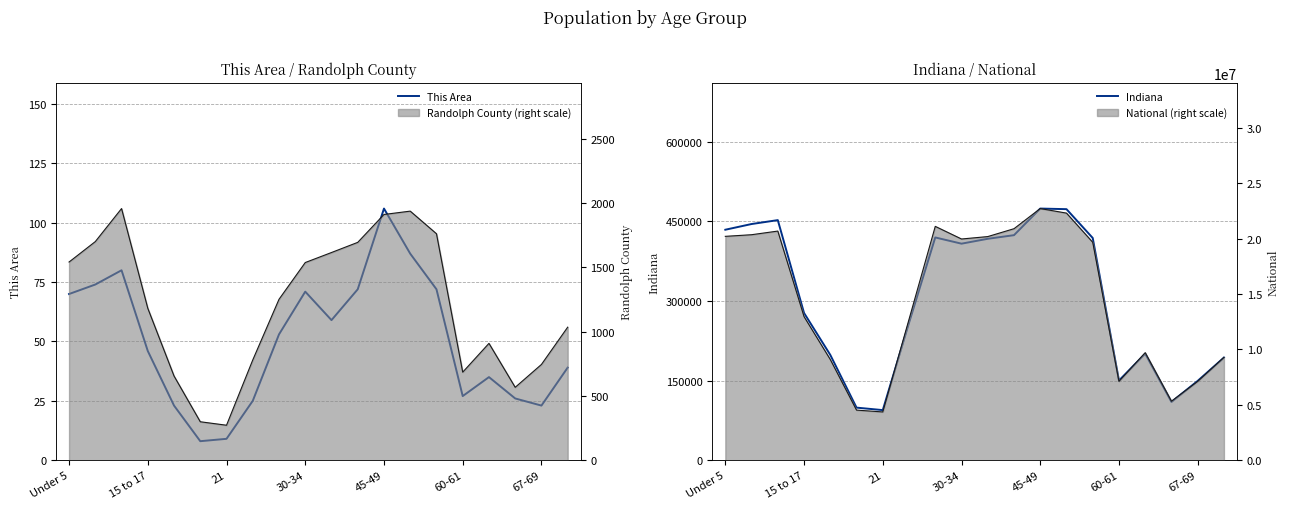

What is the difference between the maximum and minimum values in the Indiana series?

379633